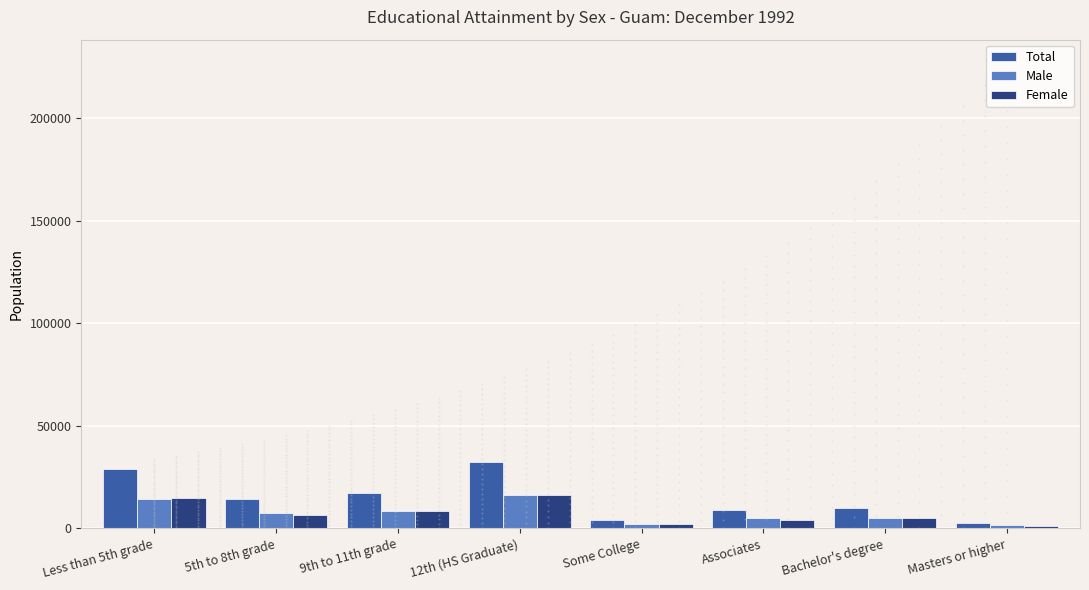

What is the sum of all Total values?

118680